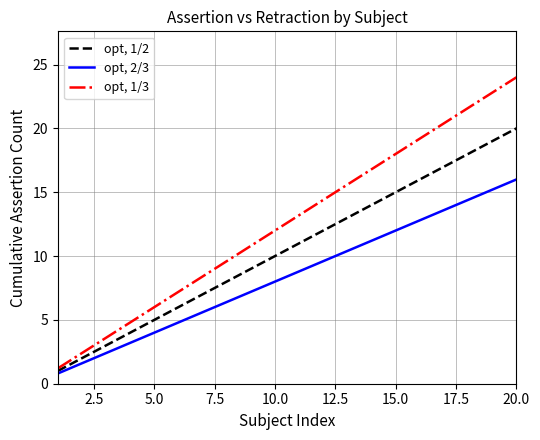

Which series has the largest total across all categories?

opt, 1/3